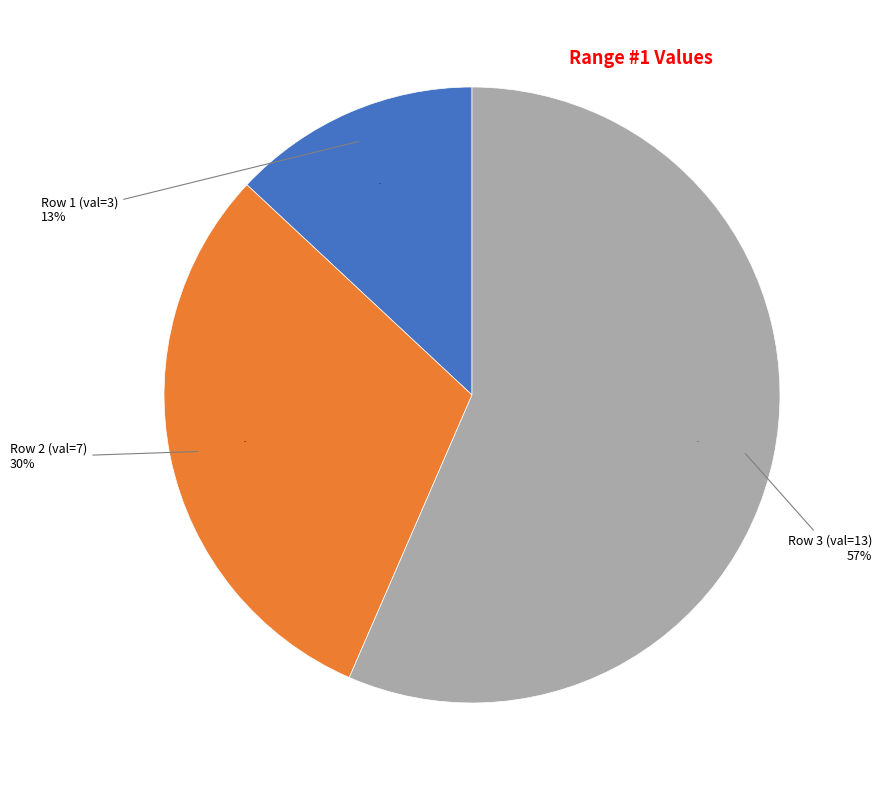

To the nearest percent, what is the difference between the Range 2 (7) and Range 3 (13) slice percentages?

26%